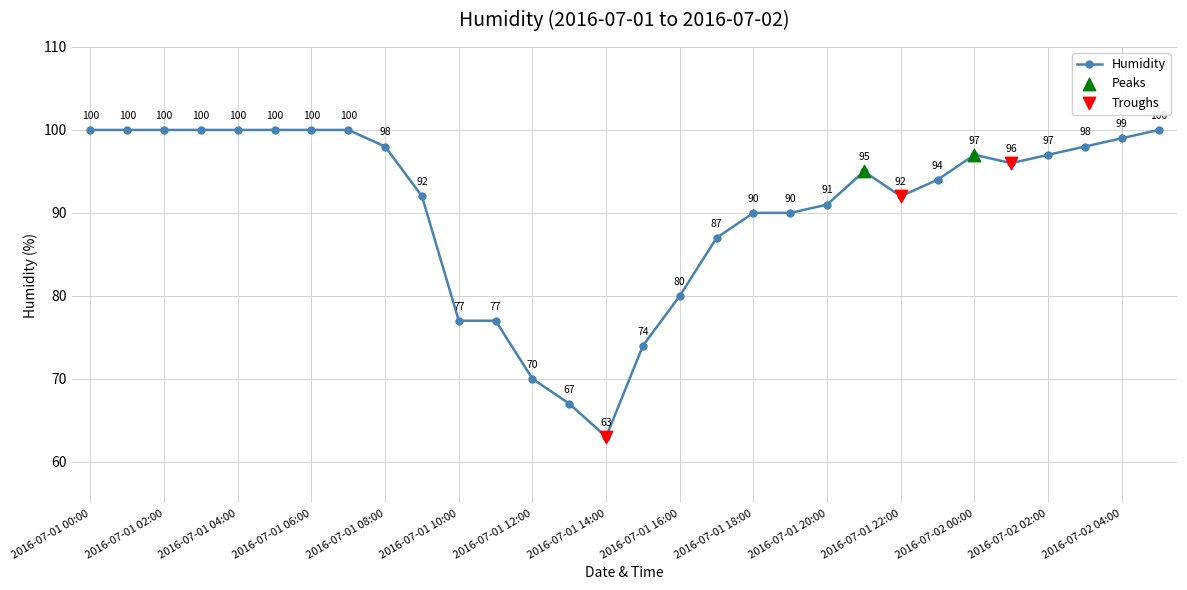

What is the difference between the second highest and minimum values?

37